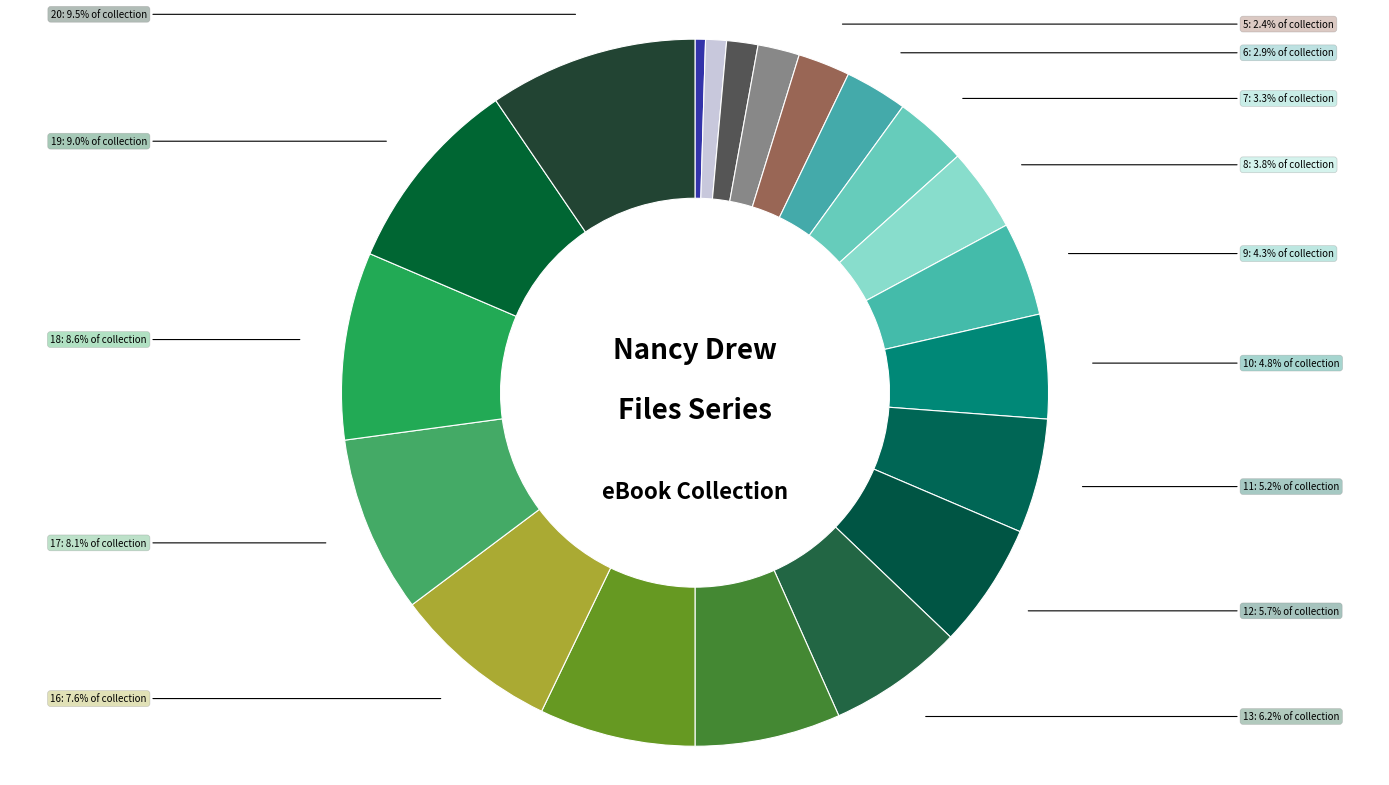

Does any single category account for the majority?

No